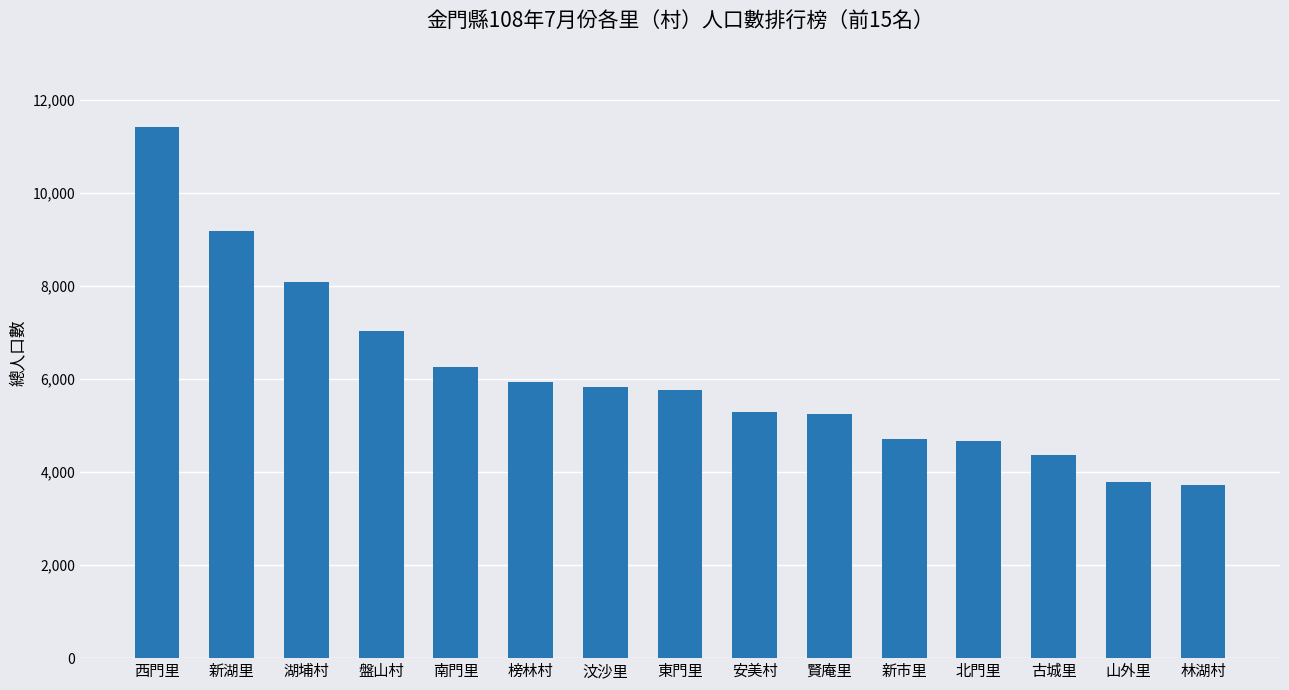

What is the difference between the maximum and second lowest values?

7630